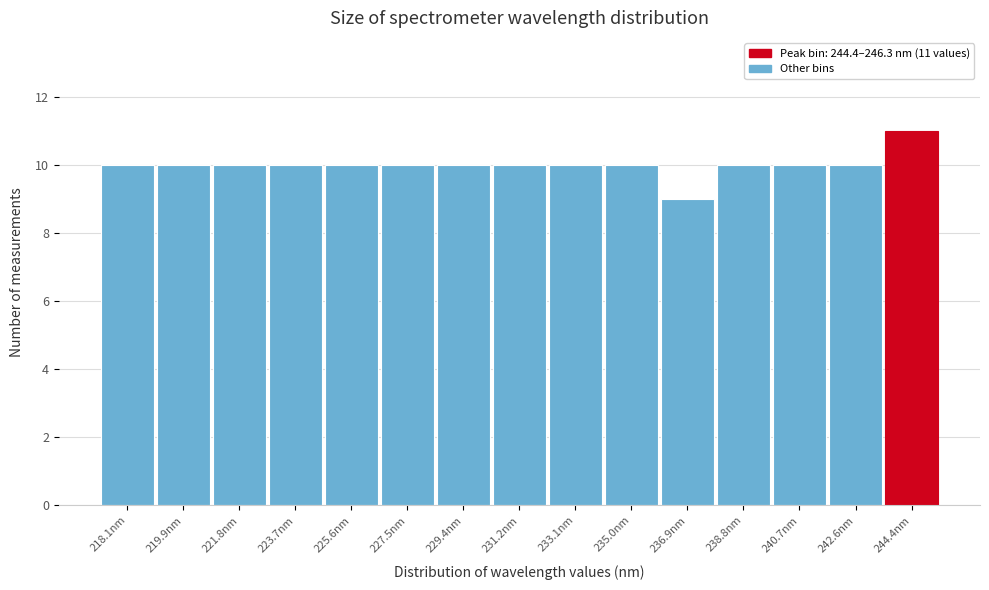

Reading left to right, list all the values displayed in this chart.

10	10	10	10	10	10	10	10	10	10	9	10	10	10	11